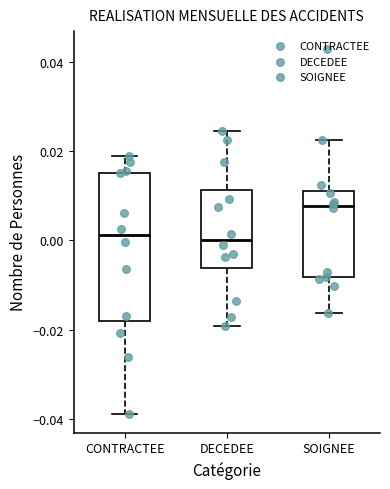

Where is the upper edge of the box for DECEDEE on the y-axis? The values are not printed on the chart, so give them approximately, as read against the axis.

0.012